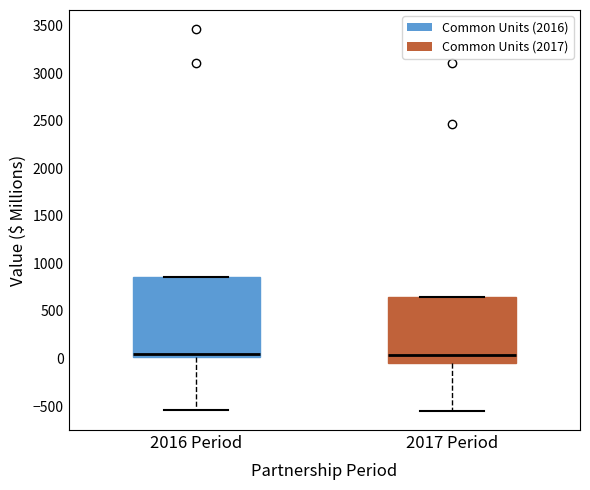

Reading left to right, read every box against the y-axis: the position of its median line, the range the box covers, and the ends of its whiskers. The values are not printed on the chart, so give them approximately, as read against the axis.

2016 Period: median 50, box 0 to 850, whiskers -550 to 850
2017 Period: median 50, box -50 to 650, whiskers -550 to 650